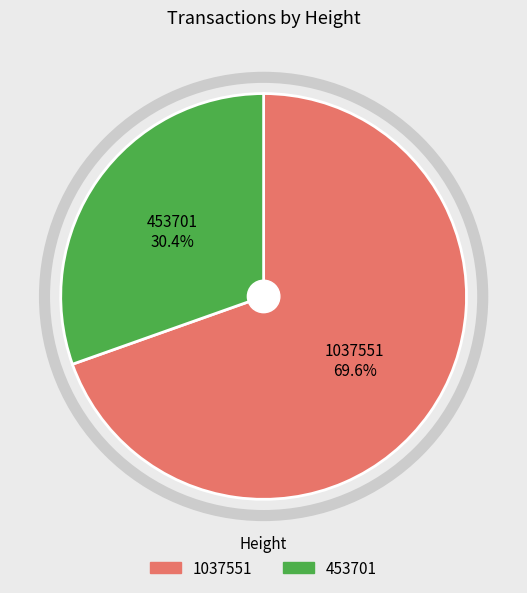

Does any single category account for the majority?

Yes